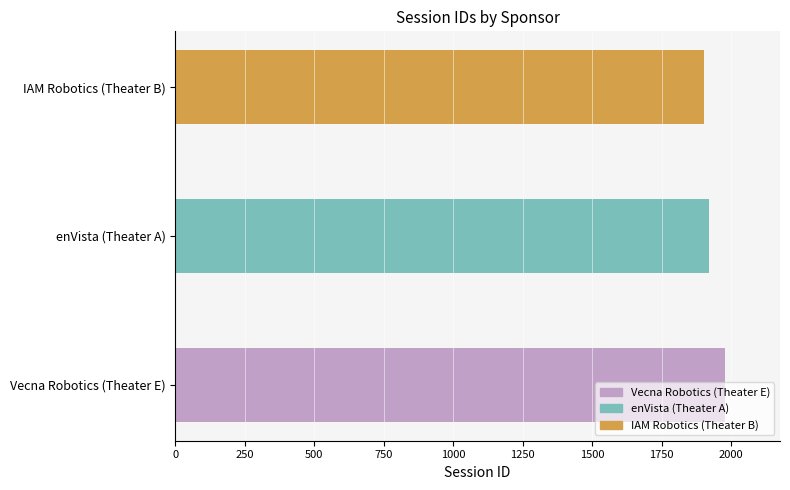

How many bars are there in total?

3